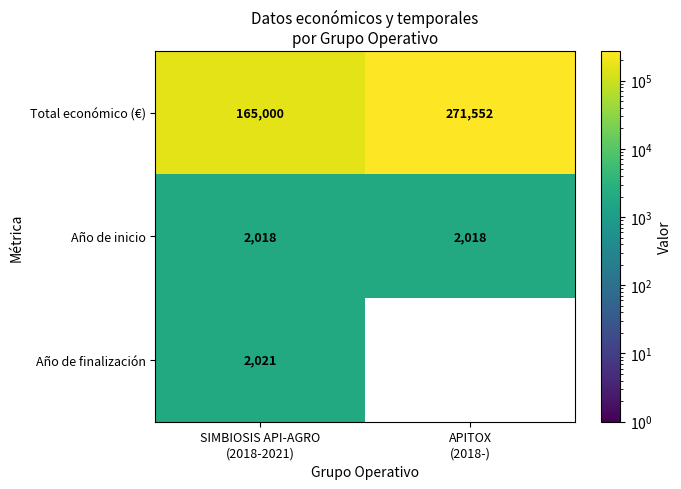

What is the highest value of the Total económico (€) series?

271552